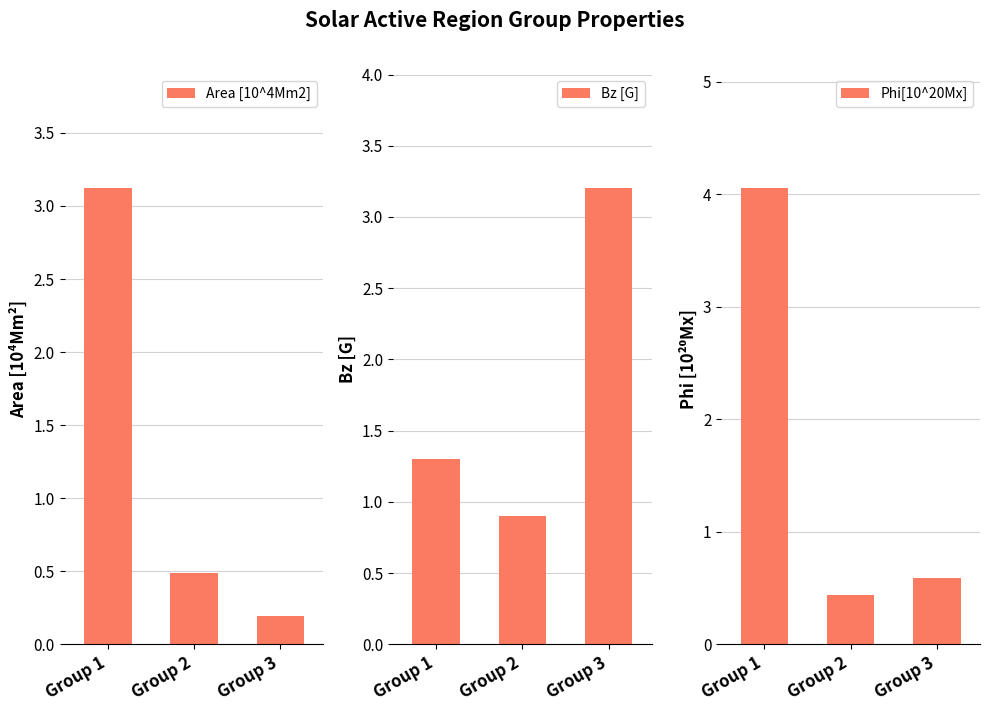

At which category is the sum across all series the highest?

Group 1